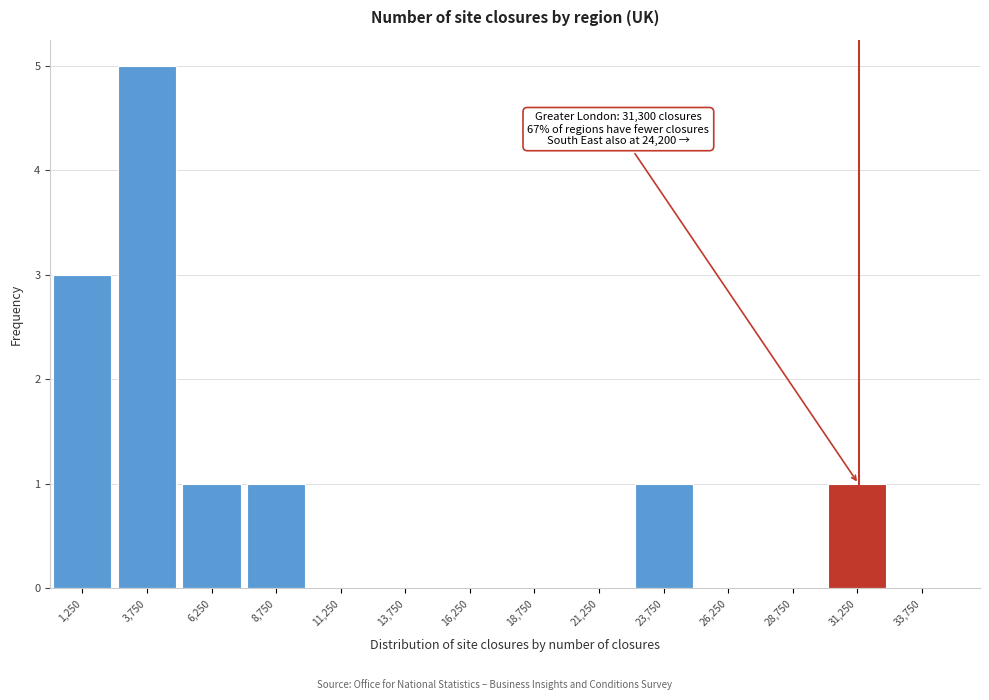

Which range on the x-axis has the tallest bar?

2500 to 5000